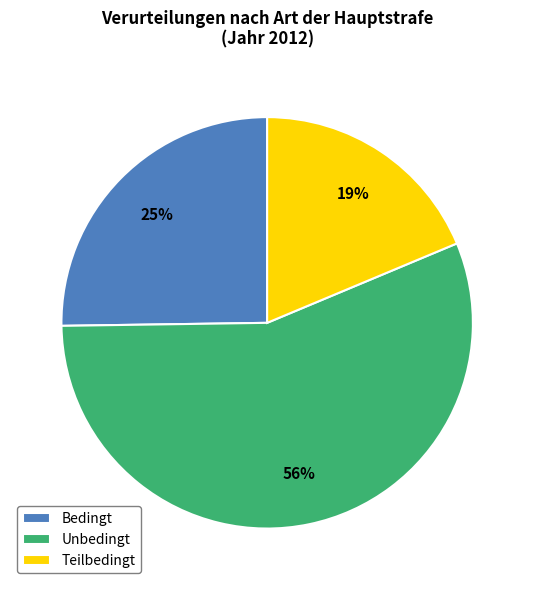

To the nearest percent, what is the average slice percentage?

33%